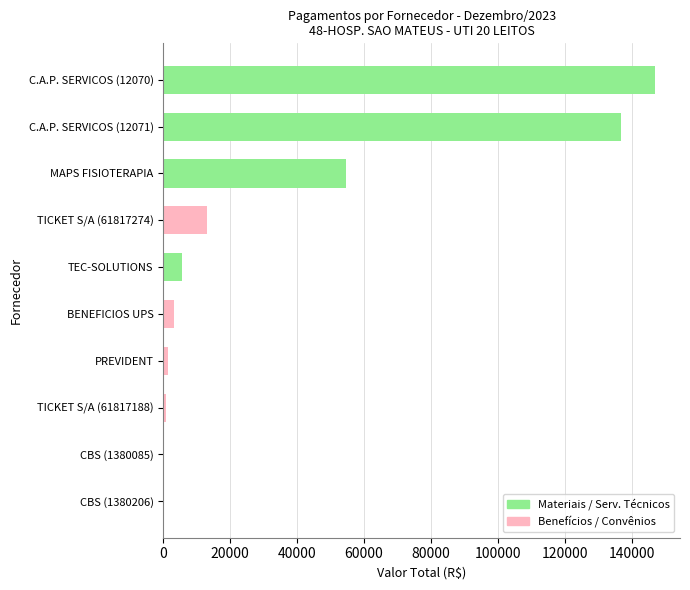

The value at TEC-SOLUTIONS is 5598.0. True or false?

True